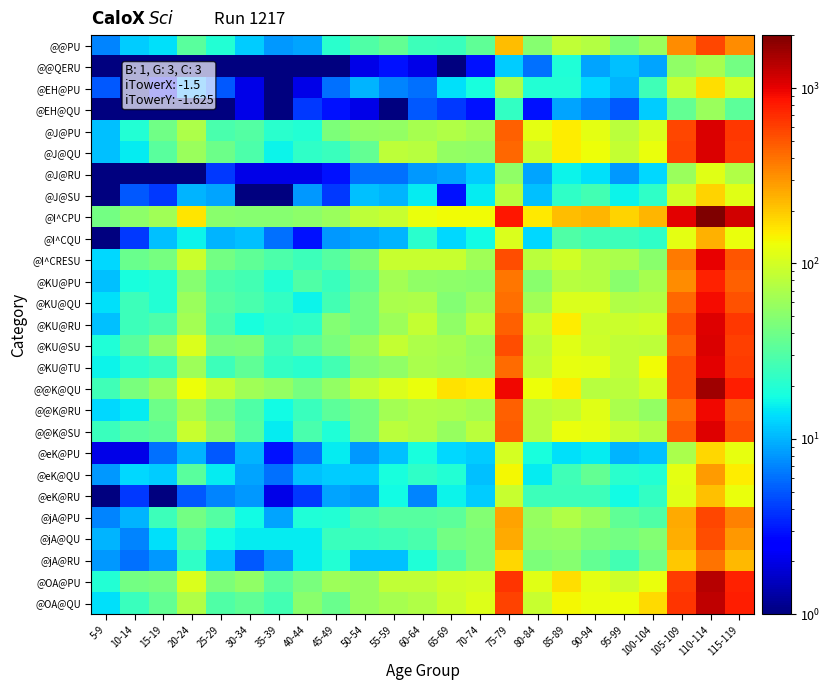

At 100-104, list the series in order from largest to smallest.

@I^CPU, @OA@QU, @KU@TU, @OA@PU, @J@QU, @J@PU, @@K@QU, @KU@RU, @KU@SU, @KU@QU, @@K@SU, @KU@PU, @@PU, @@K@RU, @I^CRESU, @jA@QU, @jA@RU, @jA@PU, @EH@PU, @eK@RU, @J@SU, @I^CQU, @eK@QU, @J@RU, @EH@QU, @eK@PU, @@QERU